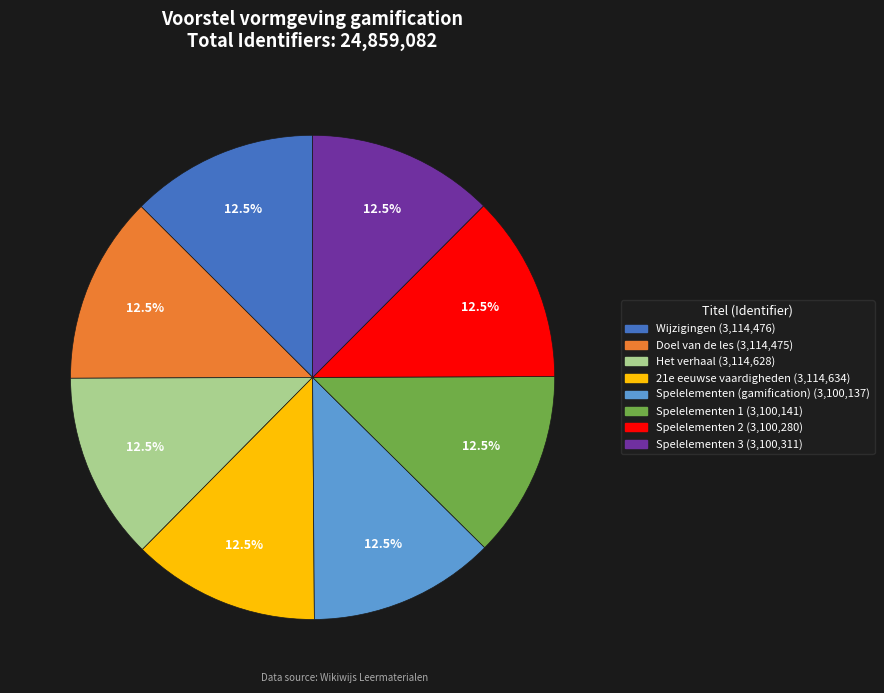

What portion of the pie excludes Spelelementen 2?

87.5%